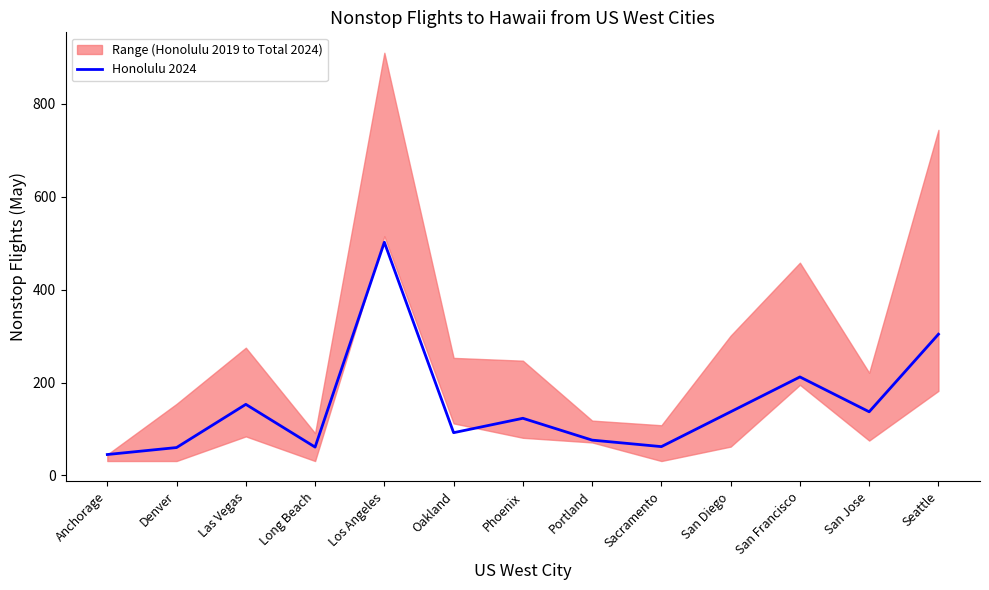

What is the difference between the maximum and minimum values?

457